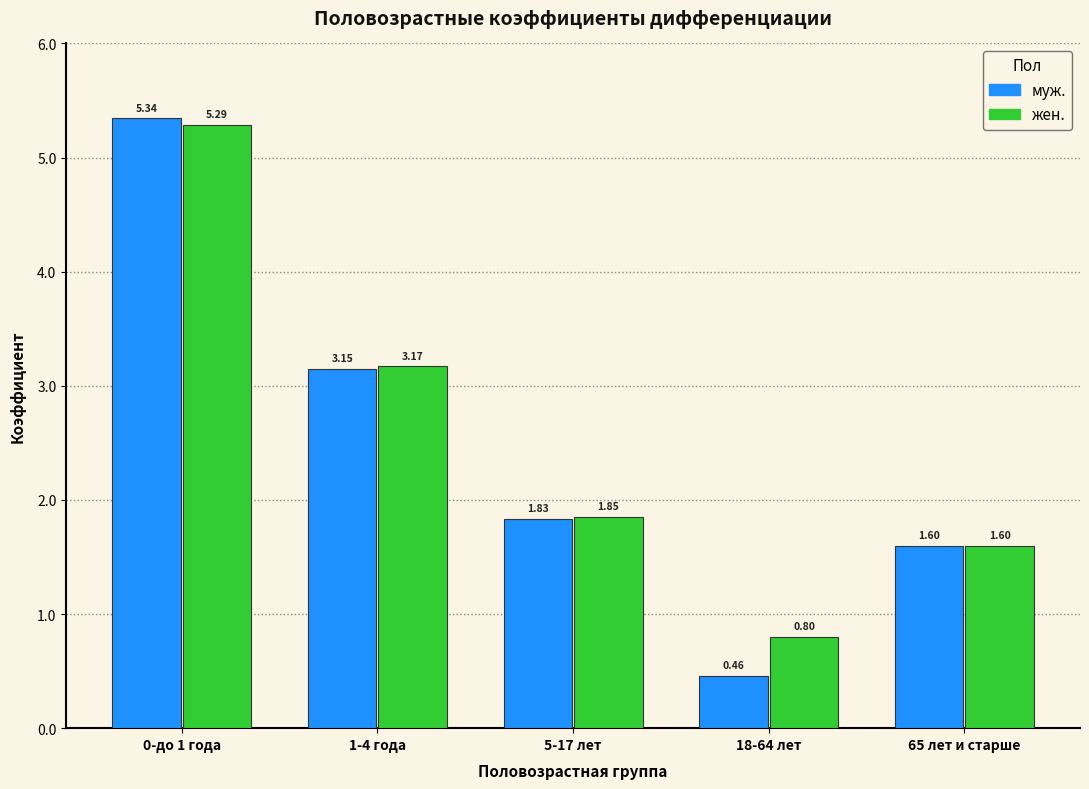

What is the difference between the муж. values at 0-до 1 года and 65 лет и старше?

3.7